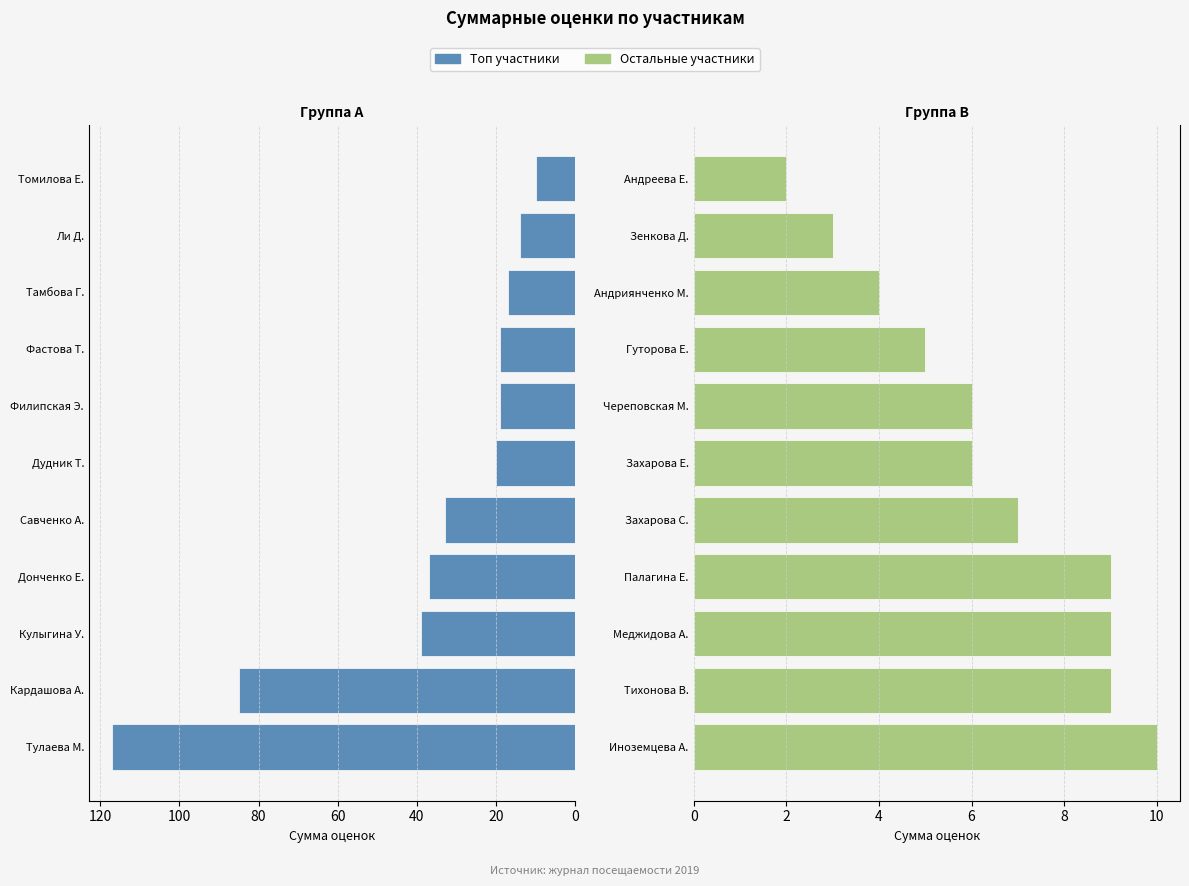

Which series has the widest spread of values?

Топ участники